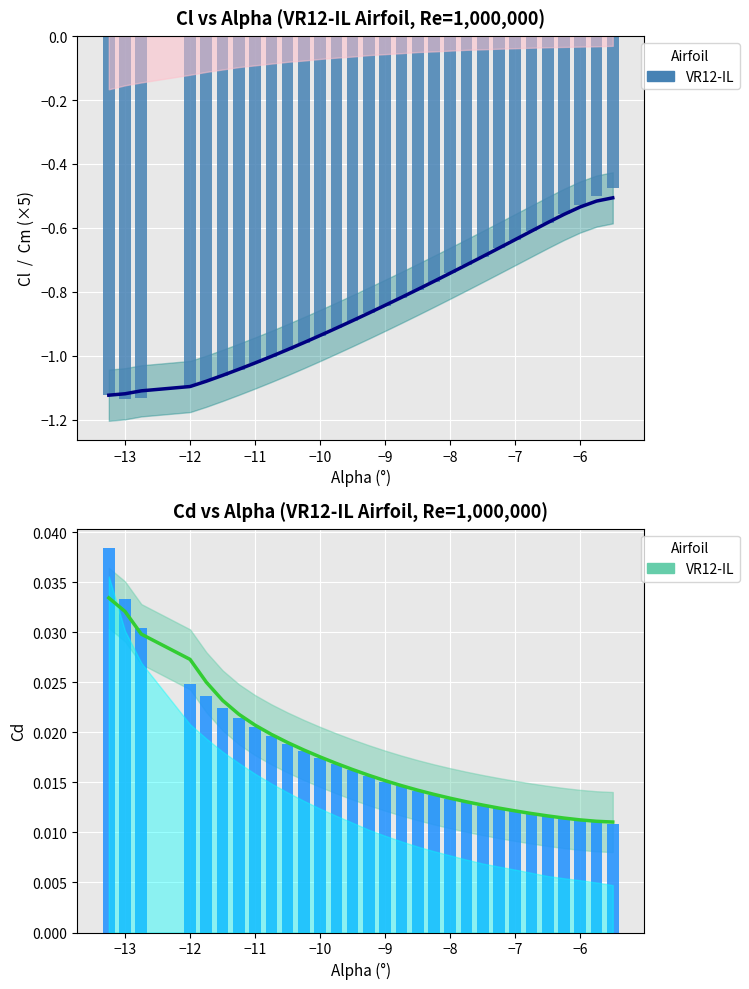

At −12, list the series in order from largest to smallest.

Cd trend, Cd, Cl, Cl trend